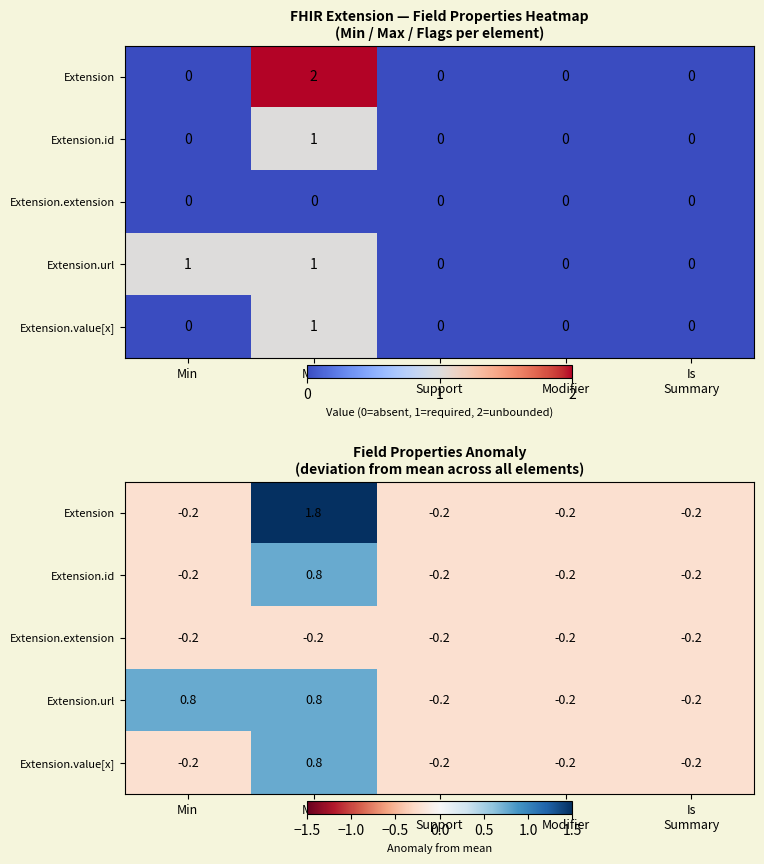

The value of Extension at Is Summary is -0.4. True or false?

False